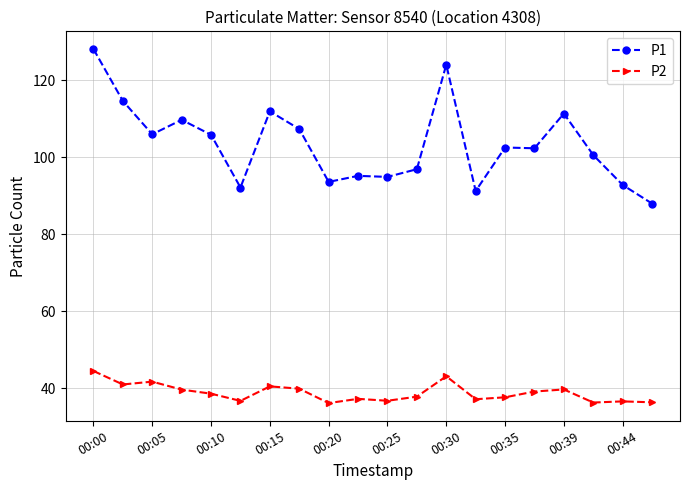

Which series has the widest spread of values?

P1